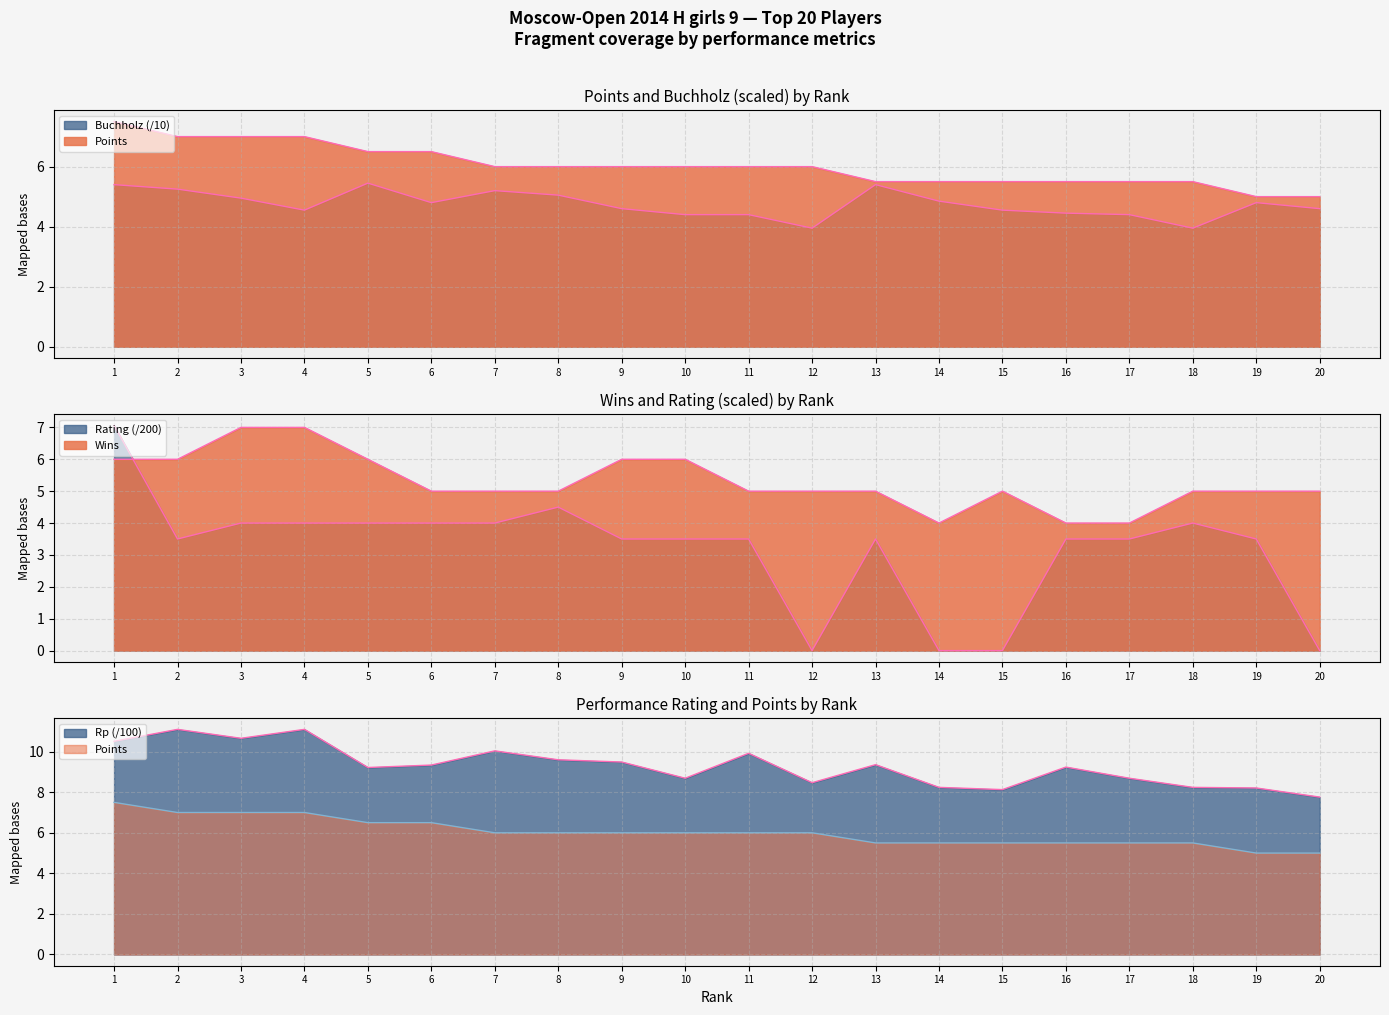

Which series has the widest spread of values?

Rating